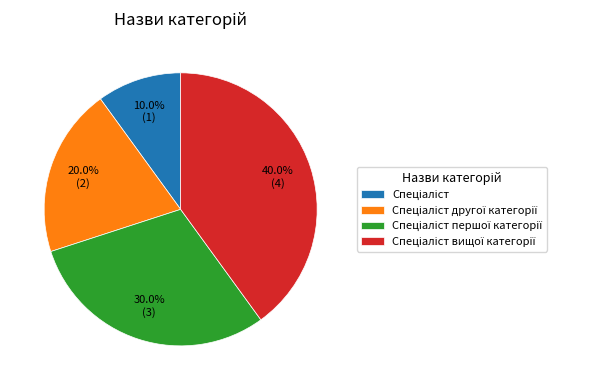

Does any single category account for the majority?

No